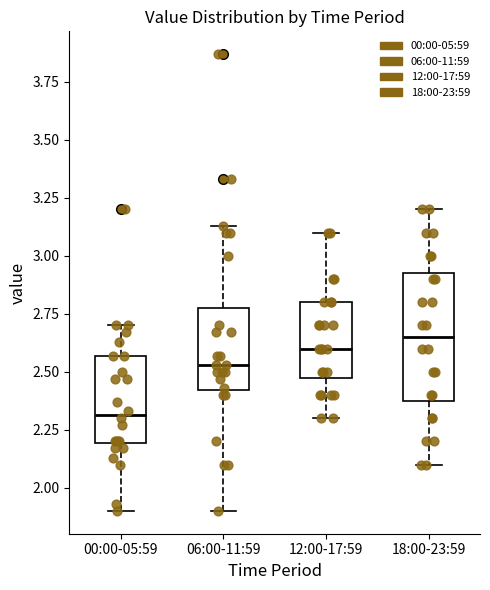

Which box's median line is the highest?

18:00-23:59